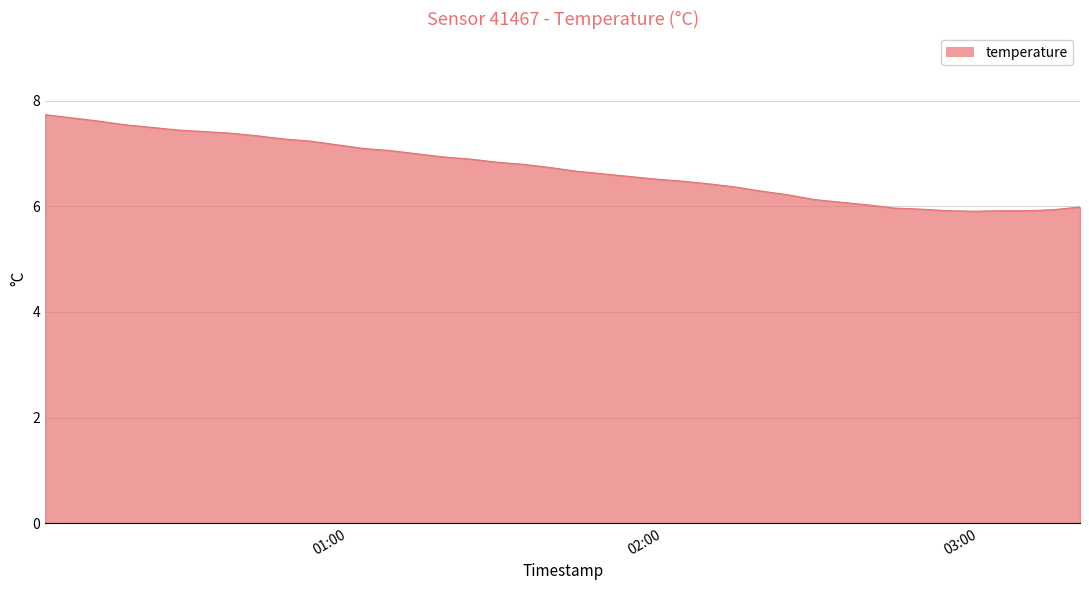

What is the smallest value displayed?

5.9